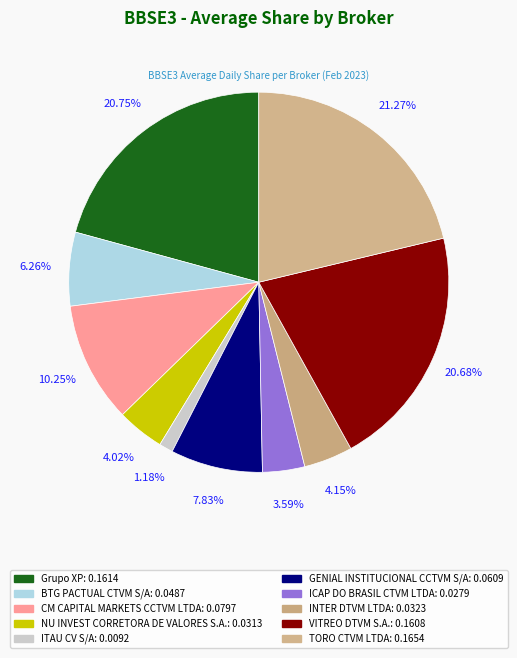

To the nearest percent, what is the combined percentage of CM CAPITAL MARKETS CCTVM LTDA and VITREO DTVM S.A.?

31%